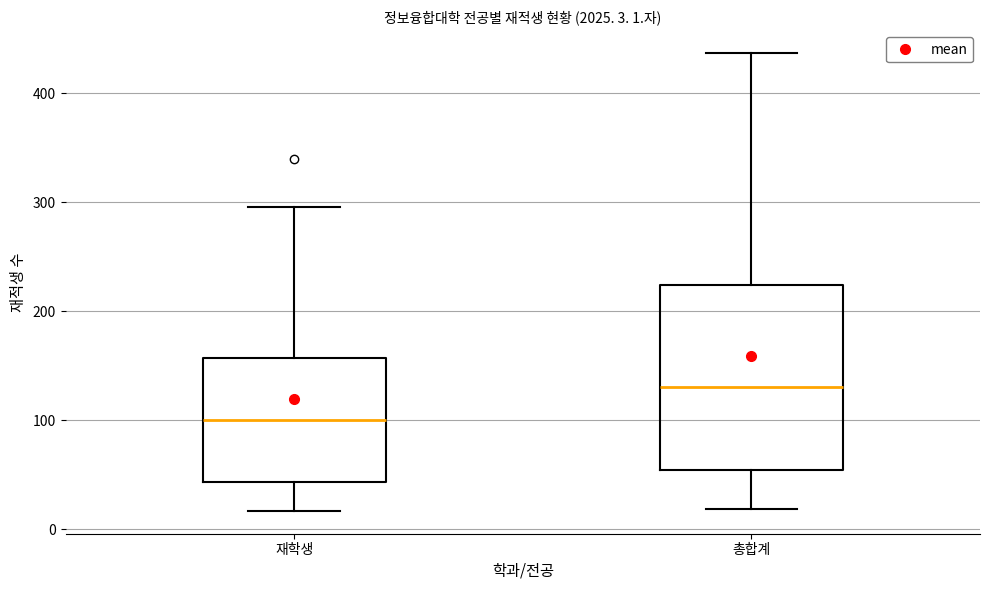

Which box is the tallest, from its lower edge to its upper edge?

총합계